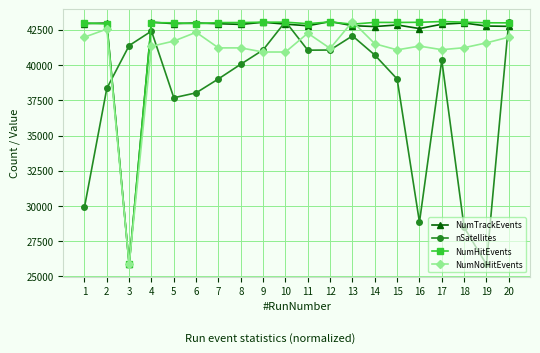

True or false: NumTrackEvents and nSatellites intersect in this chart.

True